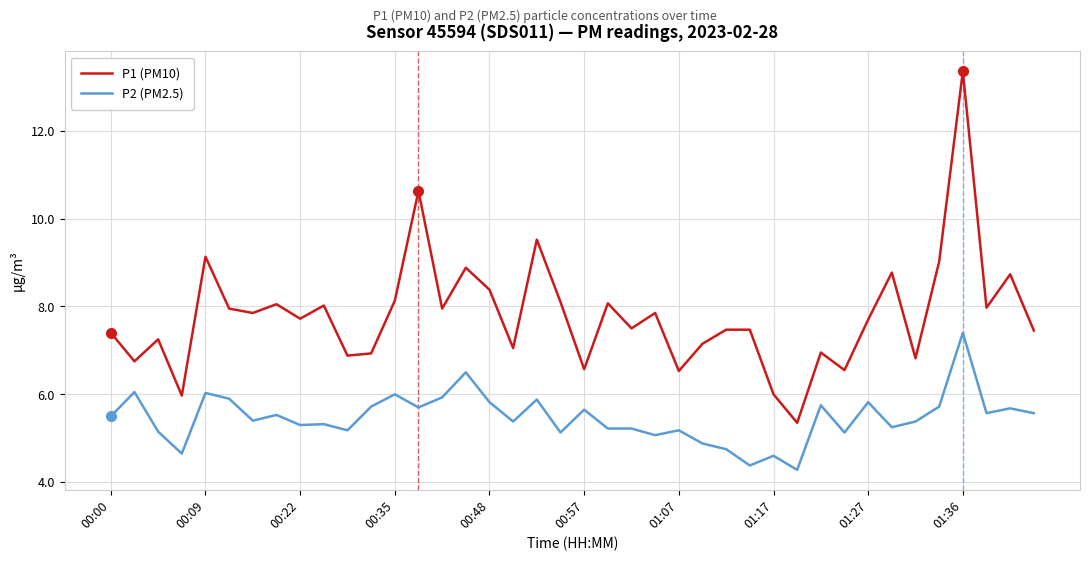

True or false: P1 (PM10) and P2 (PM2.5) intersect in this chart.

False